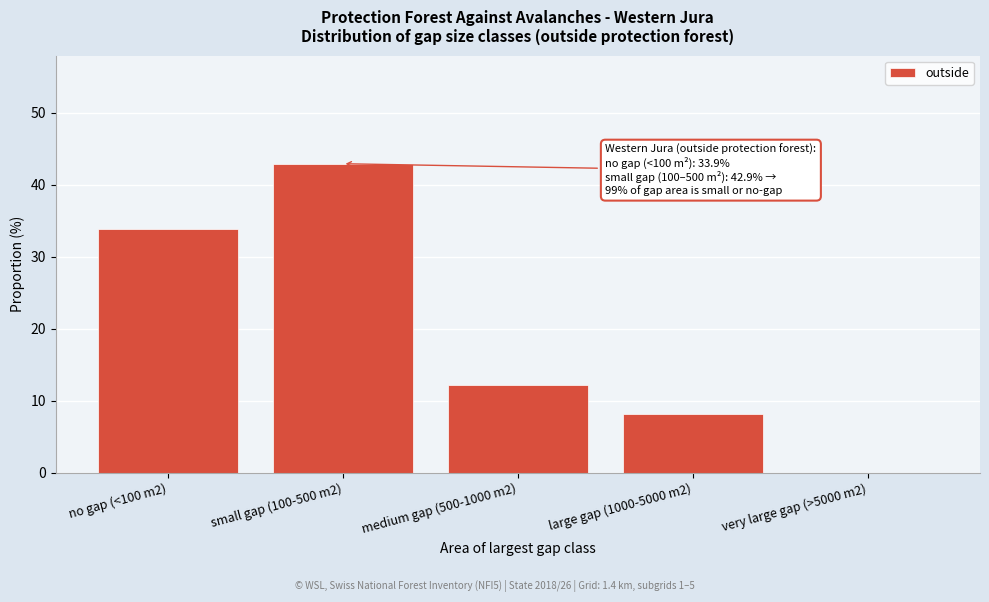

Reading right to left, transcribe all the data shown in this chart.

very large gap (>5000 m2)=0.0	large gap (1000-5000 m2)=8.2	medium gap (500-1000 m2)=12.2	small gap (100-500 m2)=42.9	no gap (<100 m2)=33.9